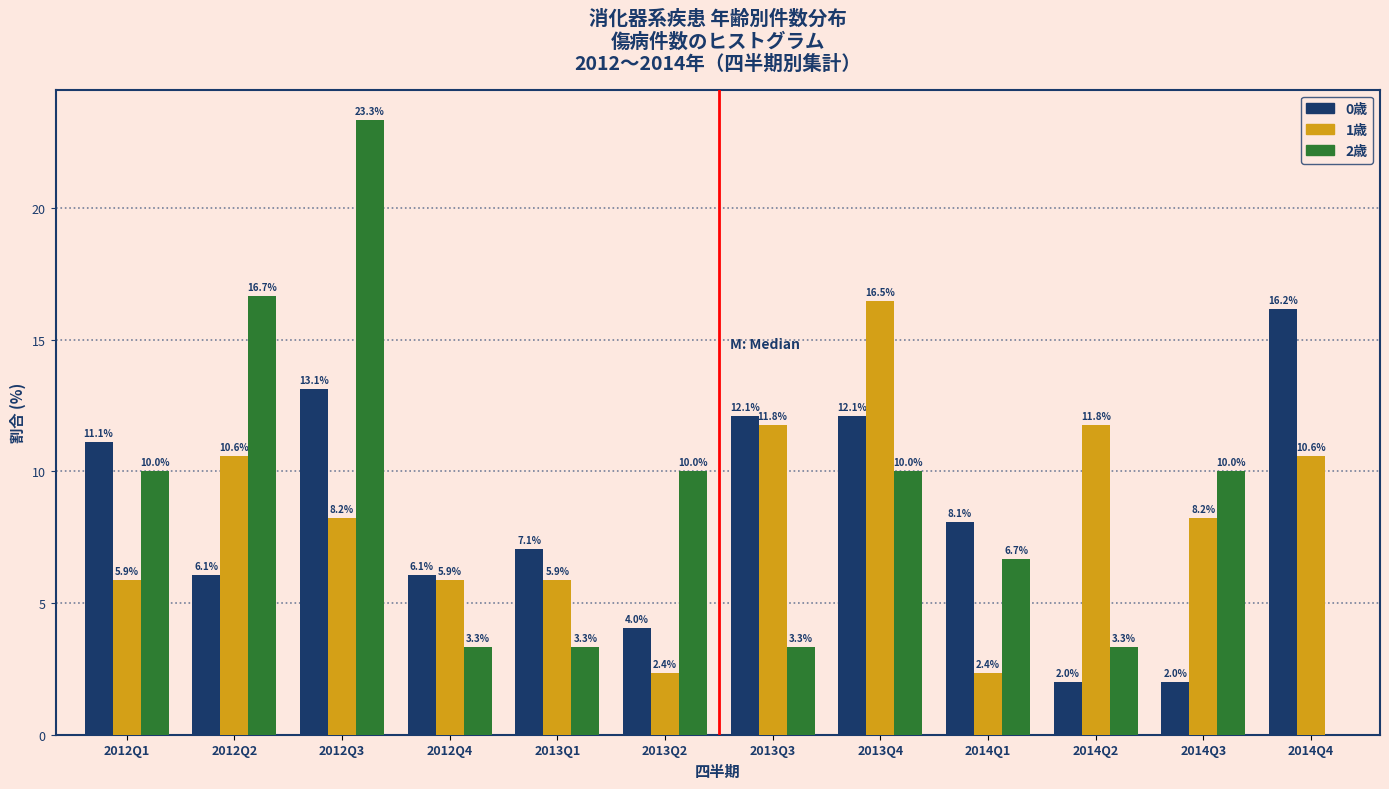

Reading left to right, transcribe all the data shown in this chart.

0歳: 2012Q1=11.1	2012Q2=6.1	2012Q3=13.1	2012Q4=6.1	2013Q1=7.1	2013Q2=4.0	2013Q3=12.1	2013Q4=12.1	2014Q1=8.1	2014Q2=2.0	2014Q3=2.0	2014Q4=16.2
1歳: 2012Q1=5.9	2012Q2=10.6	2012Q3=8.2	2012Q4=5.9	2013Q1=5.9	2013Q2=2.4	2013Q3=11.8	2013Q4=16.5	2014Q1=2.4	2014Q2=11.8	2014Q3=8.2	2014Q4=10.6
2歳: 2012Q1=10.0	2012Q2=16.7	2012Q3=23.3	2012Q4=3.3	2013Q1=3.3	2013Q2=10.0	2013Q3=3.3	2013Q4=10.0	2014Q1=6.7	2014Q2=3.3	2014Q3=10.0	2014Q4=0.0